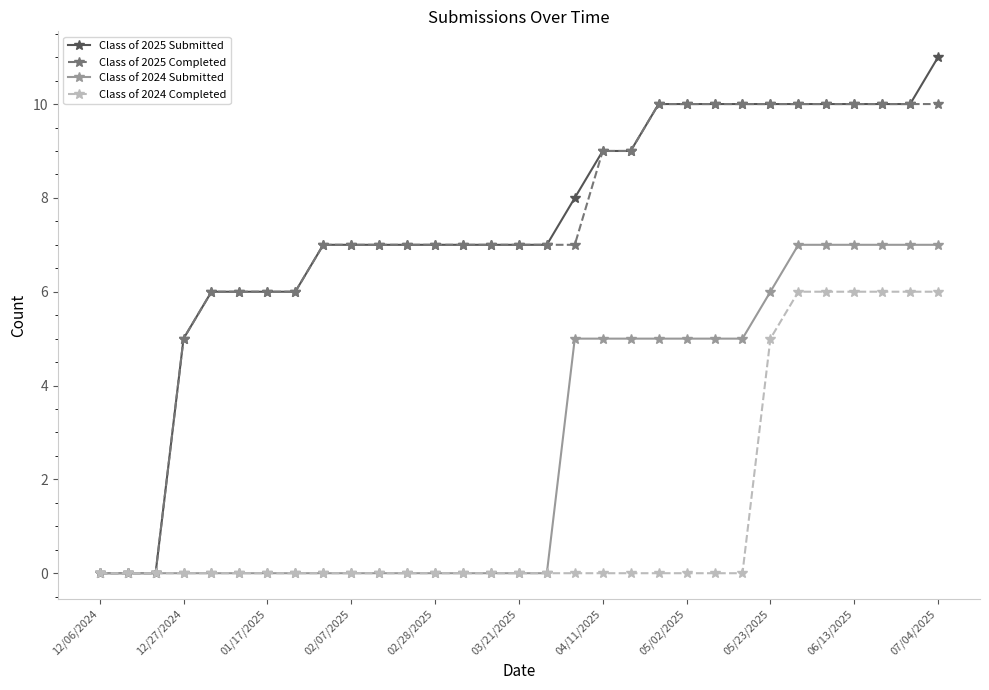

What is the value of the Class of 2025 Submitted point at the 28th from the left?

10